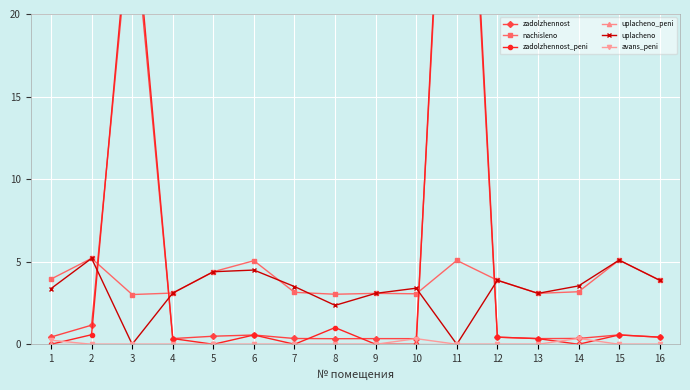

Reading left to right, extract all data points from this chart.

zadolzhennost: 0.4	1.2	26.9	0.3	0.5	0.6	0.3	0.3	0.3	0.3	46.5	0.4	0.3	0.4	0.6	0.4
nachisleno: 3.9	5.2	3.0	3.1	4.4	5.1	3.1	3.0	3.1	3.1	5.1	3.9	3.1	3.2	5.1	3.9
zadolzhennost_peni: 0.0	0.6	27.9	0.3	0.0	0.6	0.0	1.0	0.0	0.0	48.2	0.4	0.3	0.0	0.6	0.4
uplacheno_peni: 0.0	0.0	0.0	0.0	0.0	0.0	0.0	0.0	0.0	0.0	0.0	0.0	0.0	0.0	0.0	0.0
uplacheno: 3.4	5.2	0.0	3.1	4.4	4.5	3.5	2.4	3.1	3.4	0.0	3.9	3.1	3.5	5.1	3.9
avans_peni: 0.2	0.0	0.0	0.0	0.0	0.0	0.0	0.0	0.0	0.3	0.0	0.0	0.0	0.4	0.0	0.0